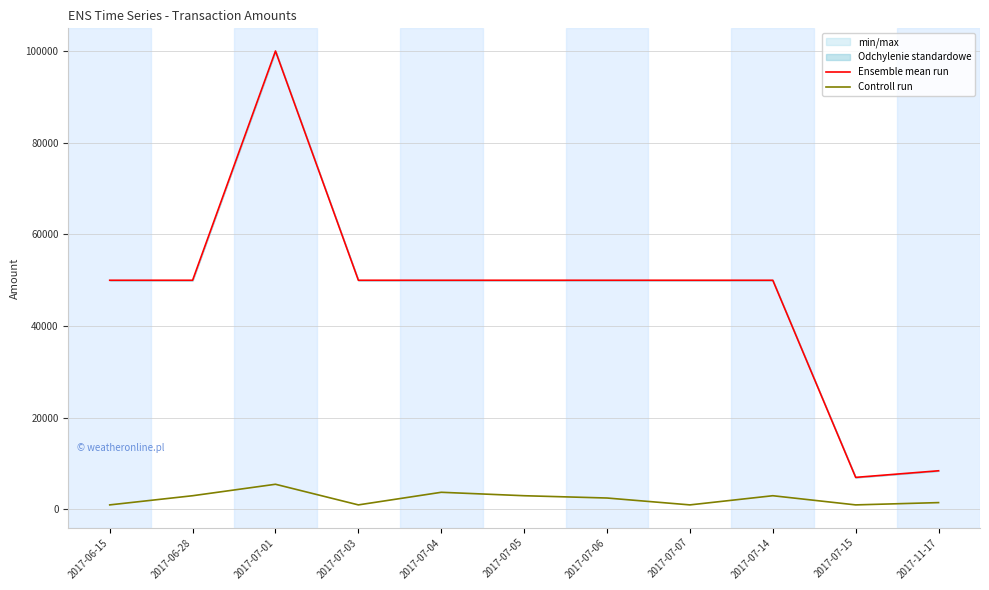

Between 2017-07-01 and 2017-07-05, which is larger?

2017-07-01